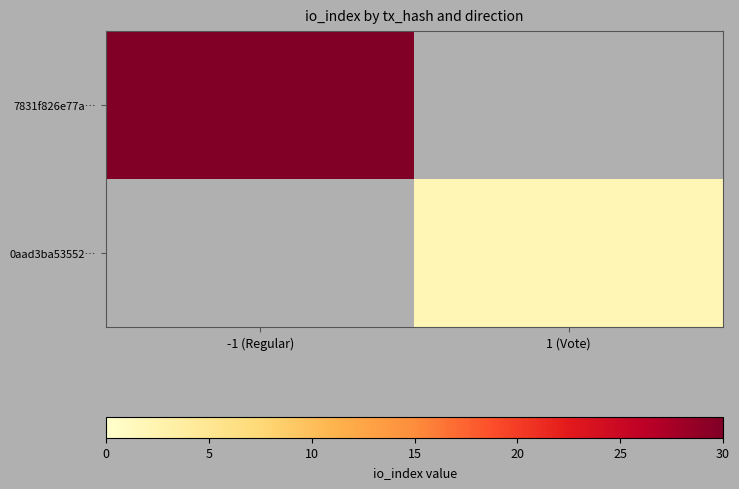

At how many categories does at least one series exceed 14?

1